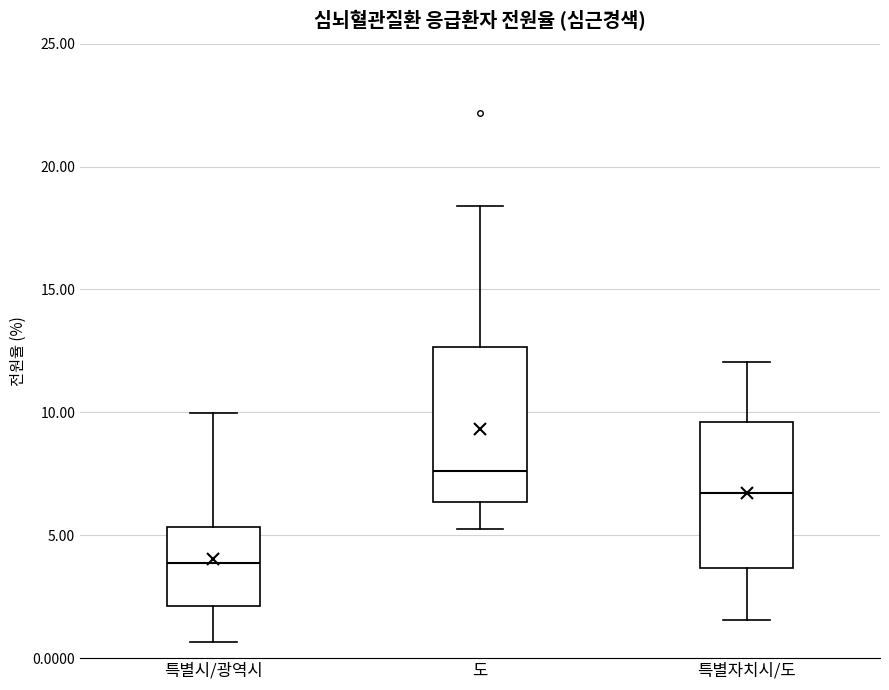

Which box's median line is the highest?

도